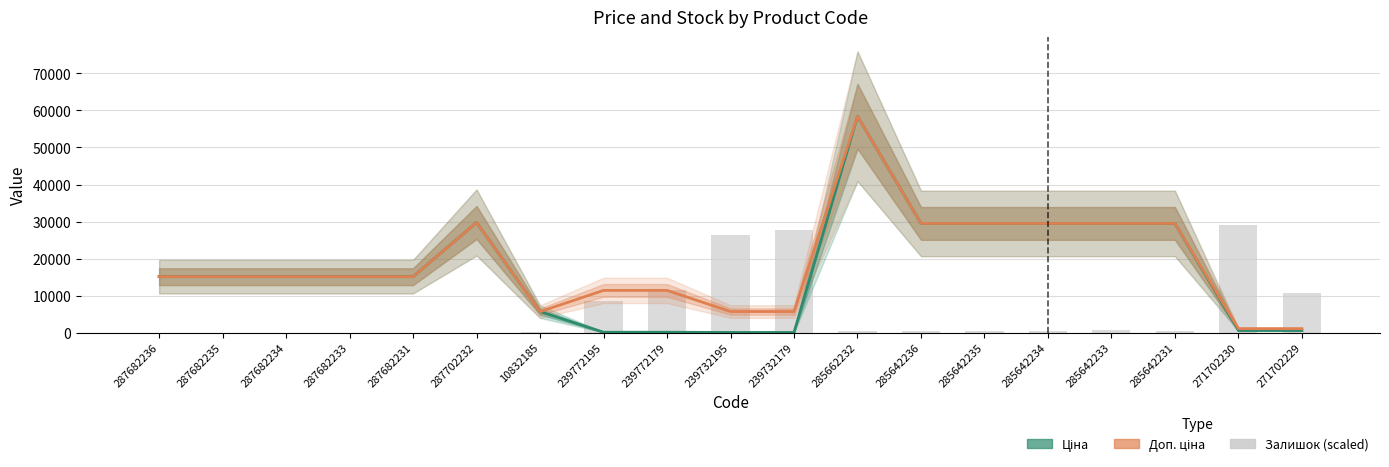

Rank the categories by Доп. ціна value from lowest to highest.

271702230, 271702229, 10832185, 239732195, 239732179, 239772195, 239772179, 287682236, 287682235, 287682234, 287682233, 287682231, 285642236, 285642235, 285642234, 285642233, 285642231, 287702232, 285662232